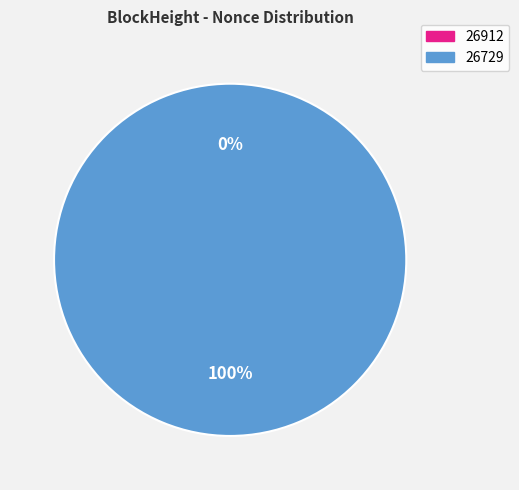

How much of the chart is everything except 26912?

100.0%